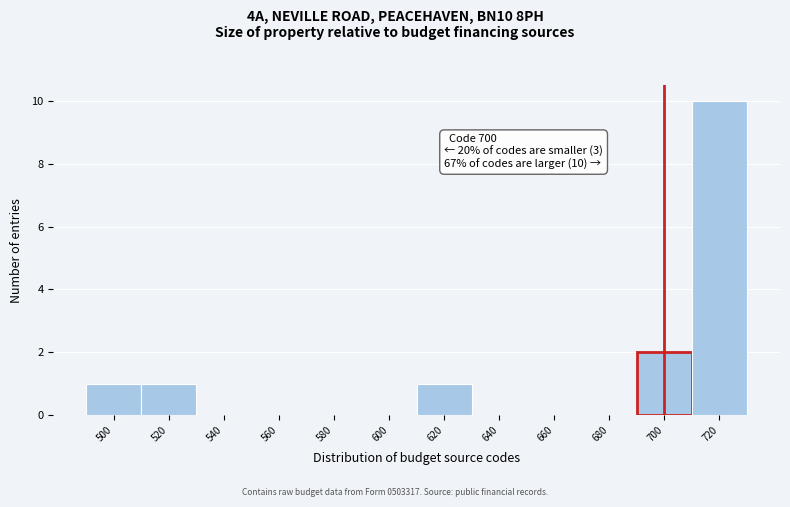

Over which range of the x-axis is the bar tallest?

710 to 730